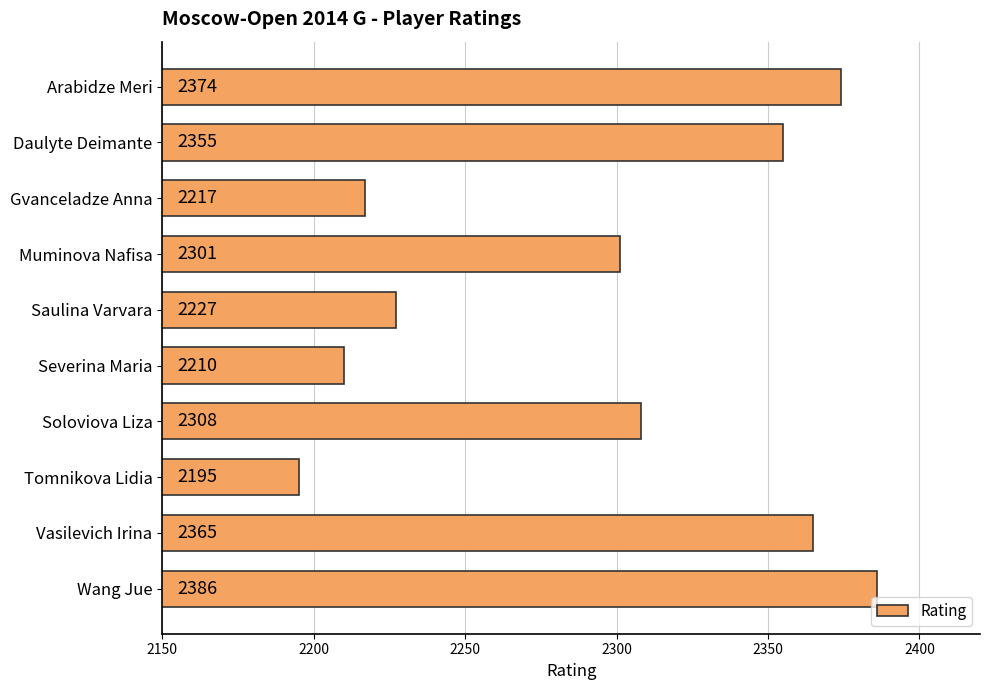

What is the difference between the maximum and minimum values?

191